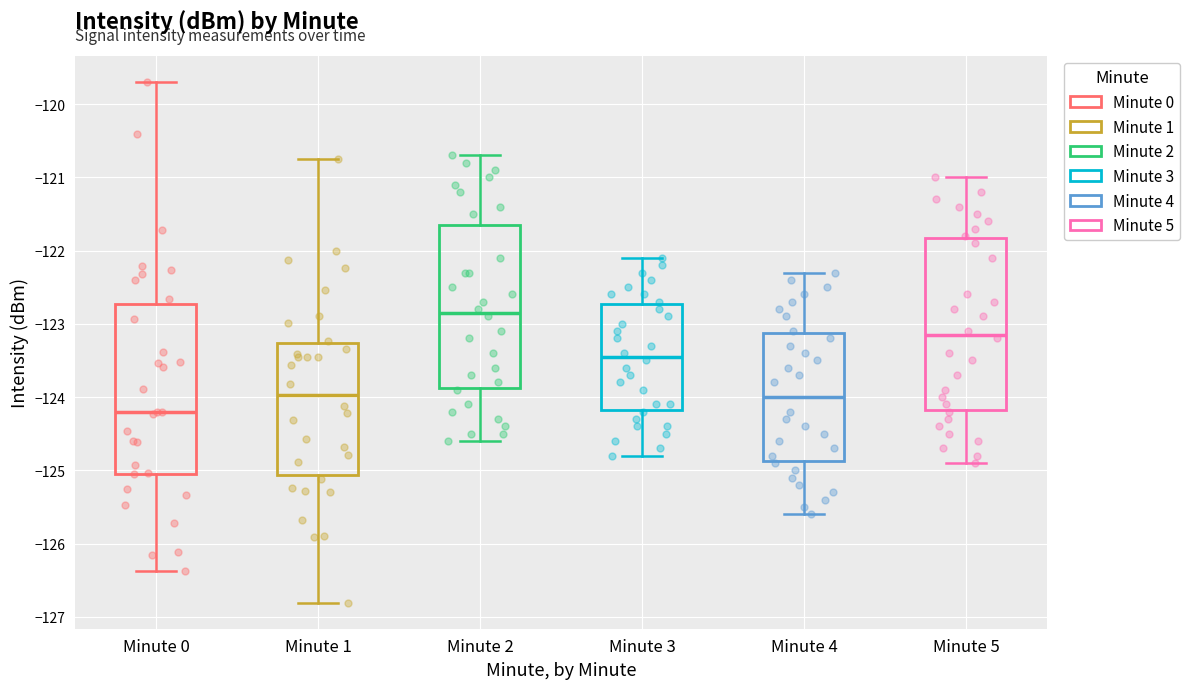

Reading left to right, transcribe this box plot: for each box, give where its median line is, the range the box spans, and where its two whiskers end, as read against the y-axis. The values are not printed on the chart, so give them approximately, as read against the axis.

Minute 0: median -124.2, box -125.0 to -122.7, whiskers -126.4 to -119.7
Minute 1: median -124.0, box -125.1 to -123.3, whiskers -126.8 to -120.8
Minute 2: median -122.8, box -123.9 to -121.6, whiskers -124.6 to -120.7
Minute 3: median -123.4, box -124.2 to -122.7, whiskers -124.8 to -122.1
Minute 4: median -124.0, box -124.9 to -123.1, whiskers -125.6 to -122.3
Minute 5: median -123.1, box -124.2 to -121.8, whiskers -124.9 to -121.0